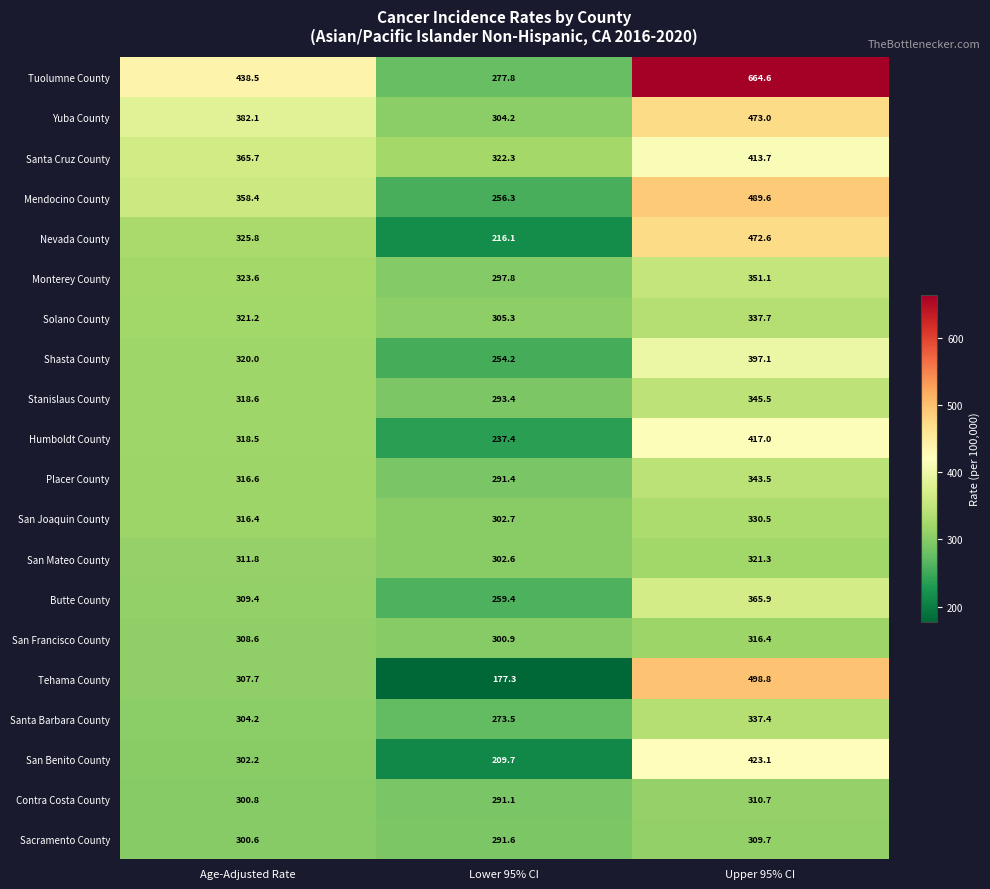

At Upper 95% CI, list the series in order from largest to smallest.

Tuolumne County, Tehama County, Mendocino County, Yuba County, Nevada County, San Benito County, Humboldt County, Santa Cruz County, Shasta County, Butte County, Monterey County, Stanislaus County, Placer County, Solano County, Santa Barbara County, San Joaquin County, San Mateo County, San Francisco County, Contra Costa County, Sacramento County